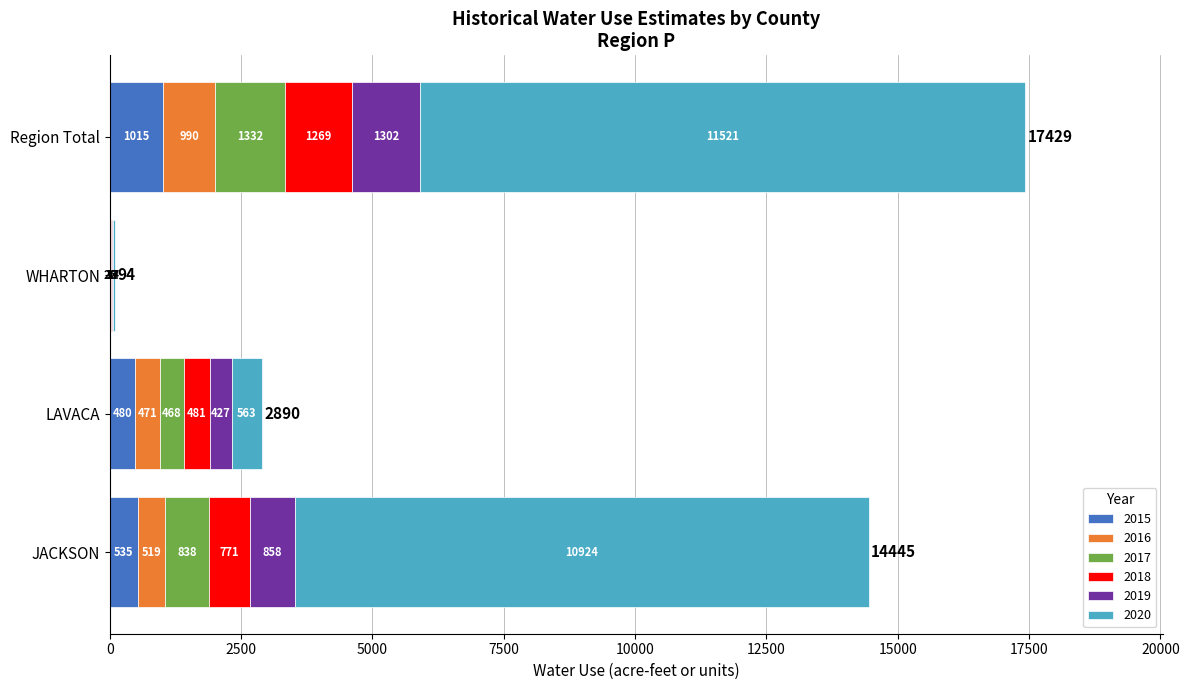

How many data points does each series have?

4